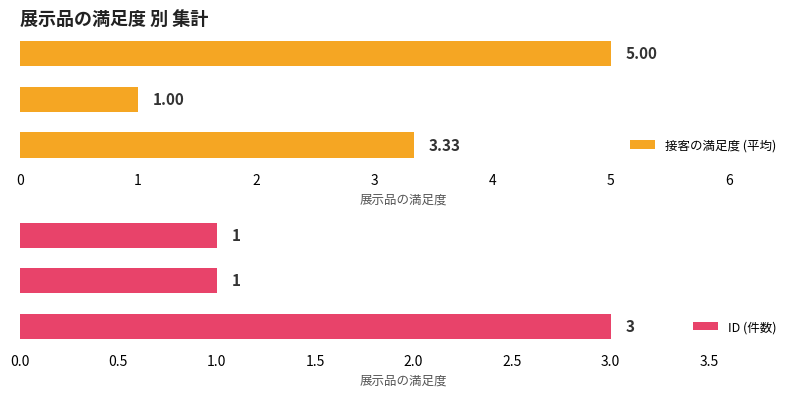

How many series are shown in this chart?

2